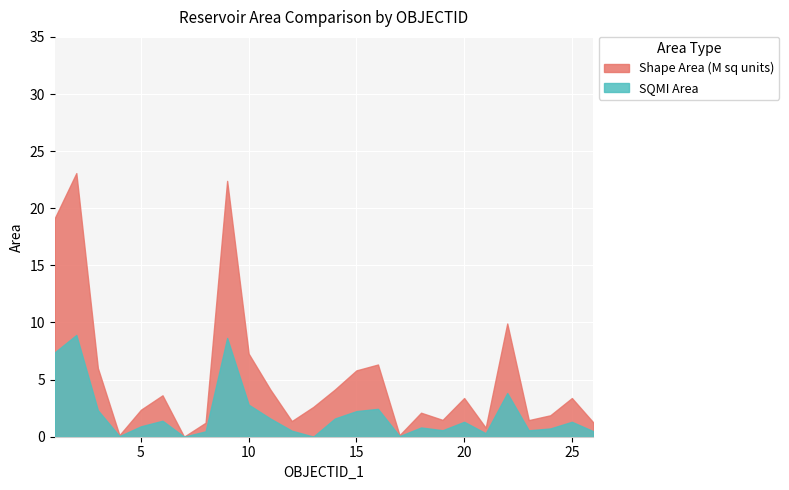

Which category has the highest value across all series?

2